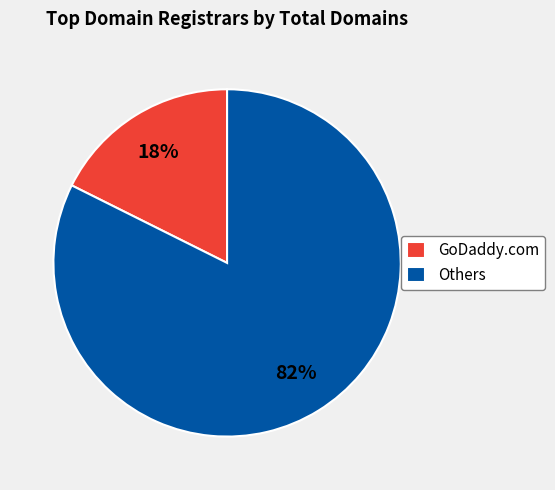

Do GoDaddy.com and Others together represent more than half of the pie?

Yes